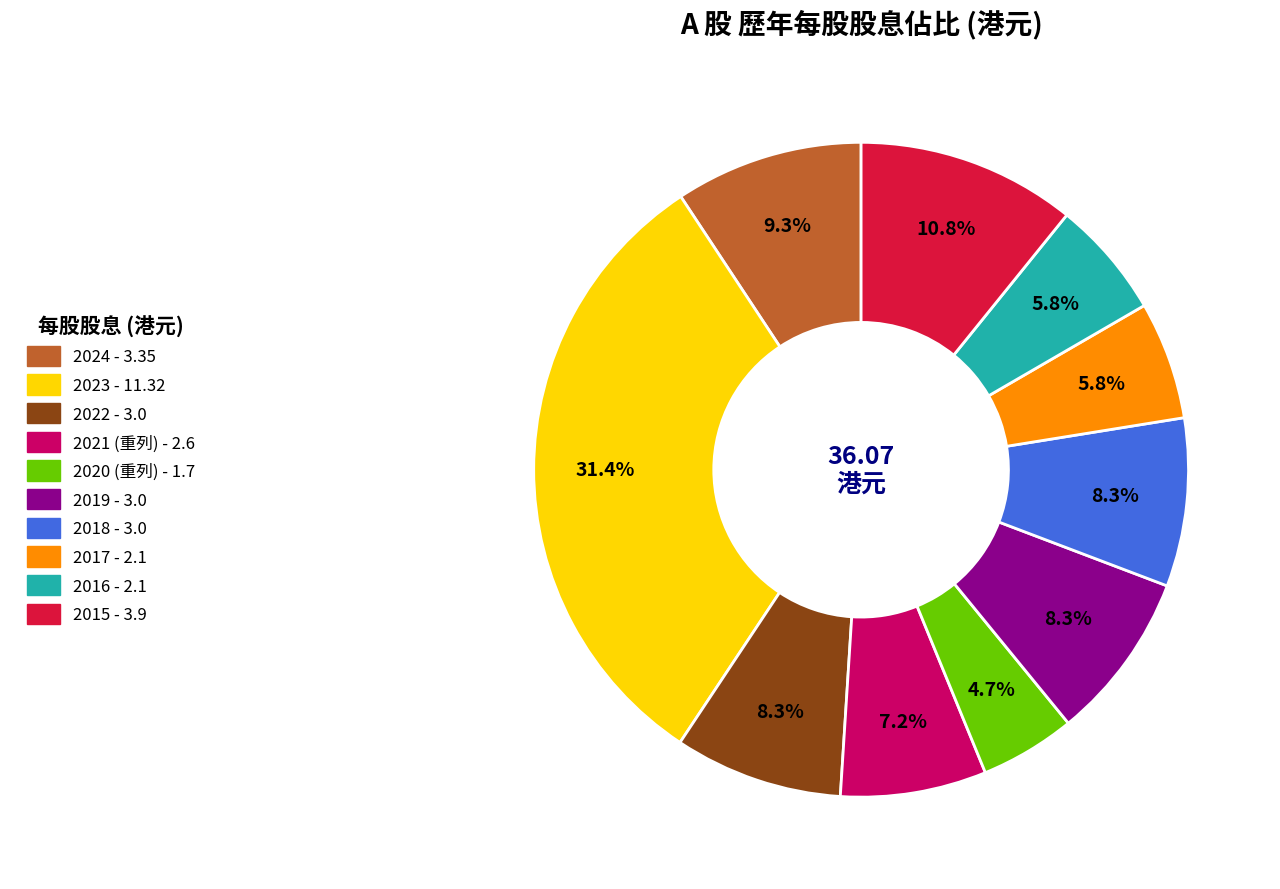

To the nearest percent, what percentage of the pie is 2023?

31%